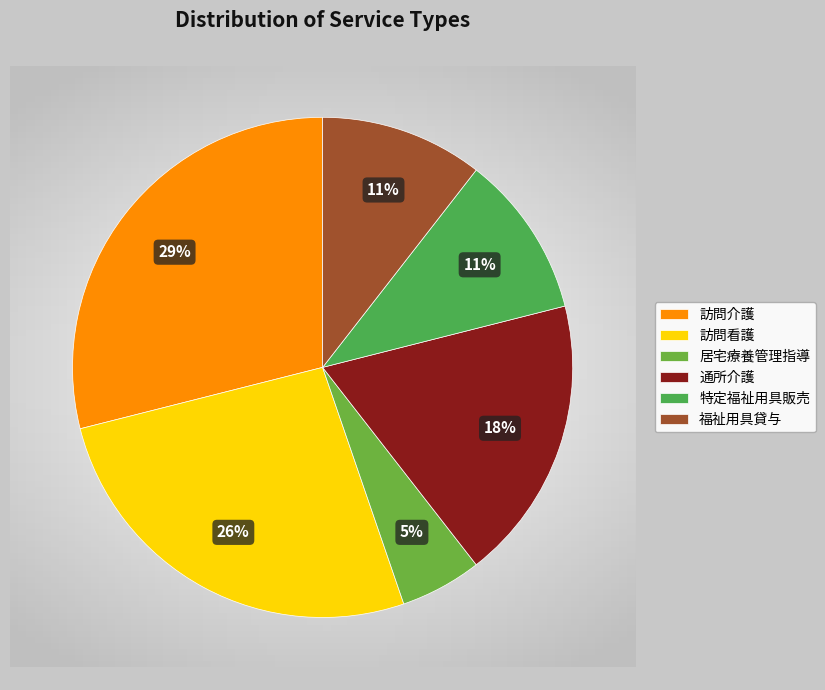

Count the number of slices in the pie.

6